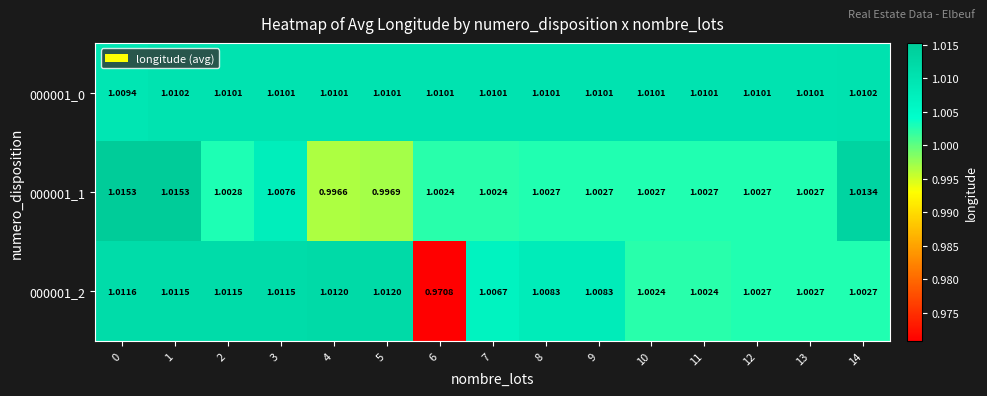

How many data points does each series have?

15